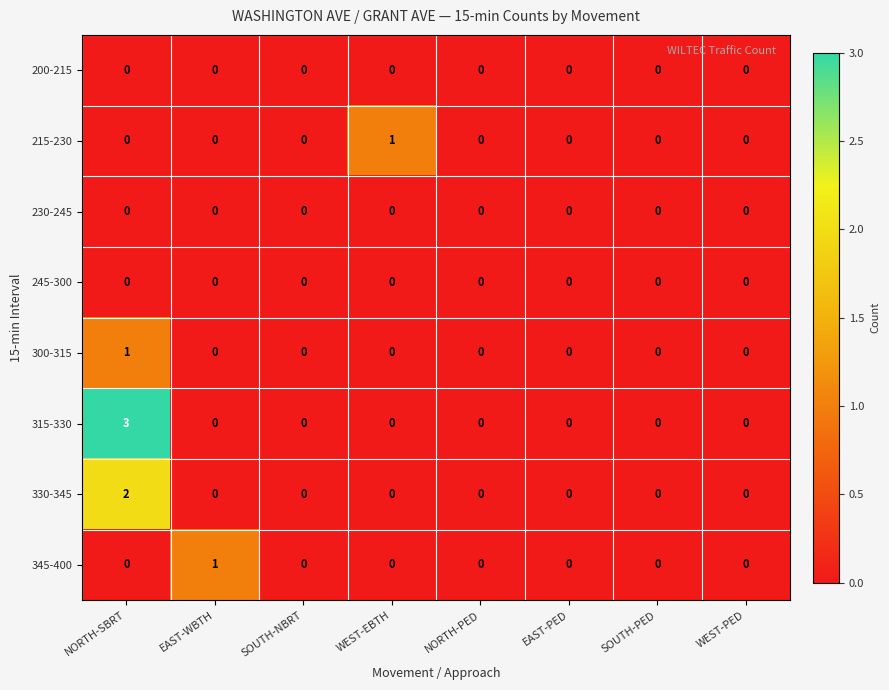

Which category has the highest value across all series?

NORTH-SBRT